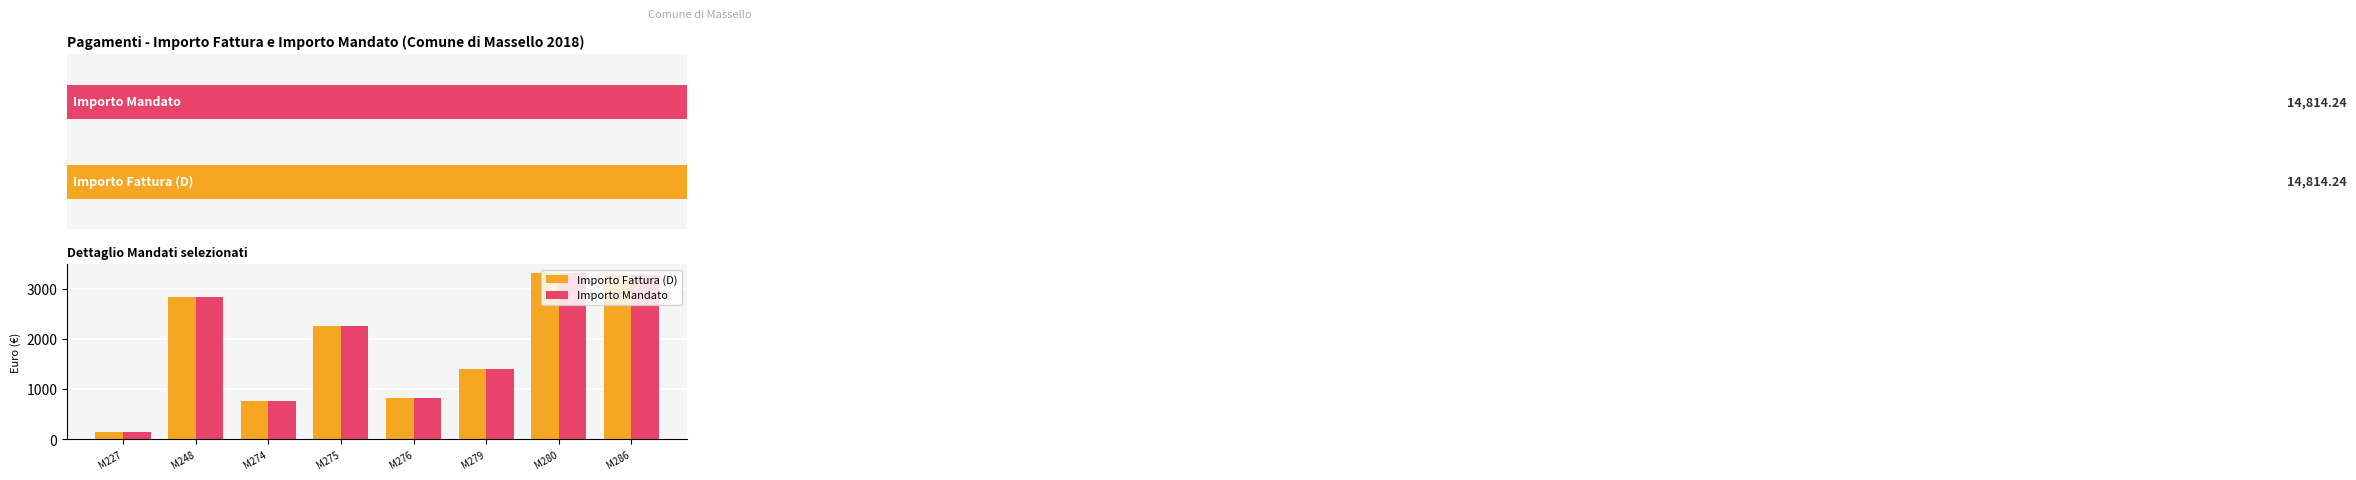

Reading left to right, what are all the values shown in this chart?

Importo Fattura (D): 153.3	2828.8	765.8	2254.2	831.5	1393.7	3319.1	3267.9
Importo Mandato: 153.3	2828.8	765.8	2254.2	831.5	1393.7	3319.1	3267.9